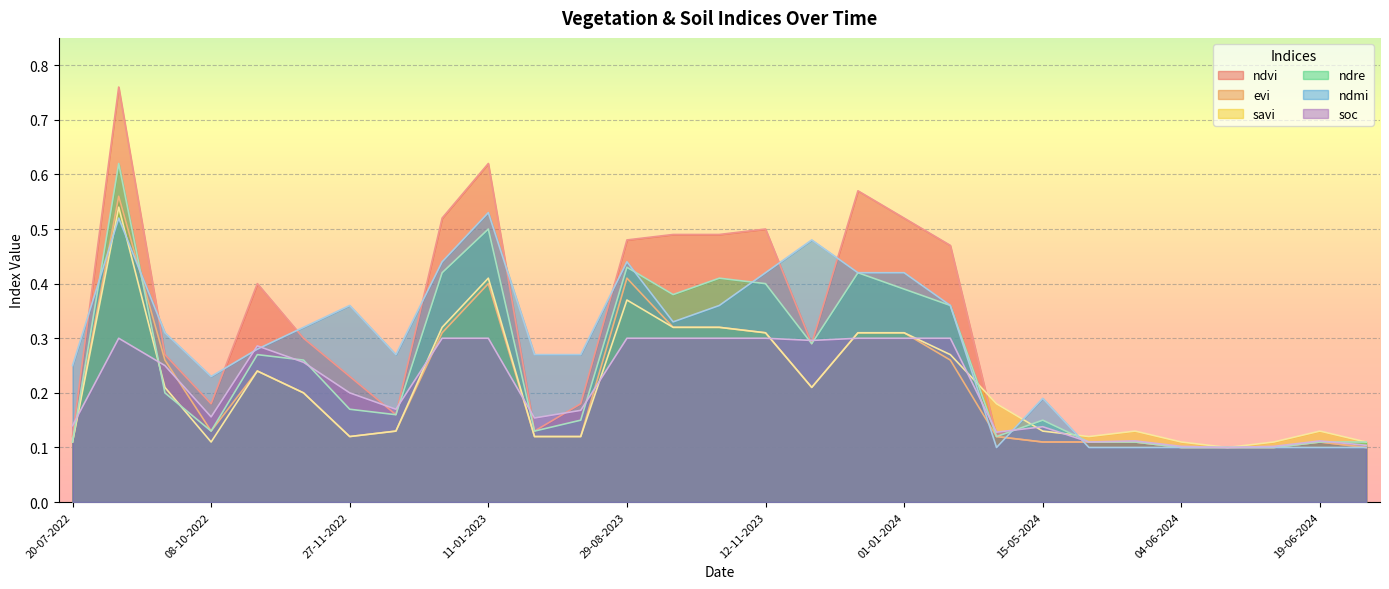

At which category is the sum across all series the highest?

03-09-2022